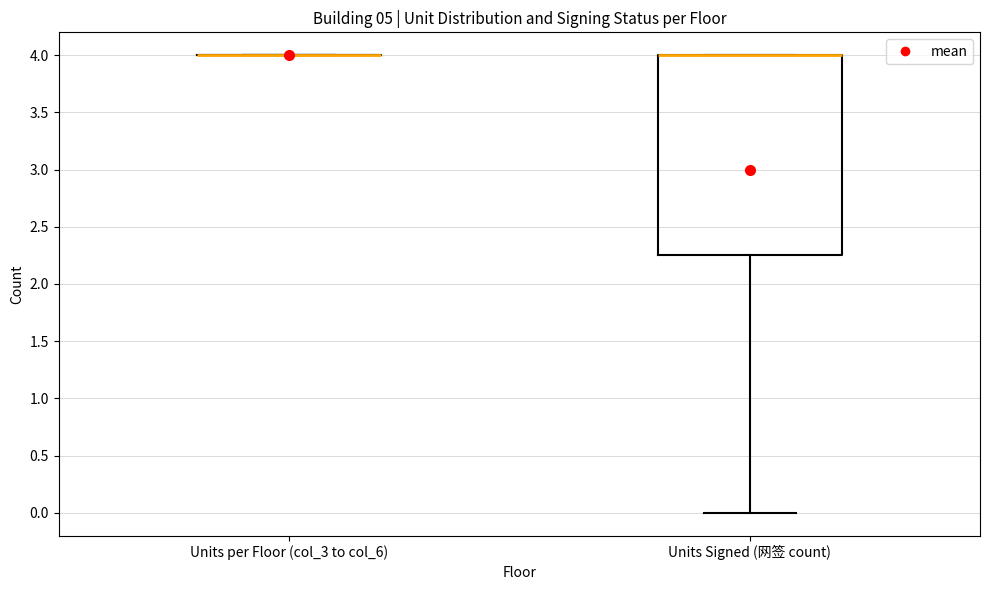

Comparing the boxes themselves (not the whiskers), which one is the tallest?

Units Signed (网签 count)